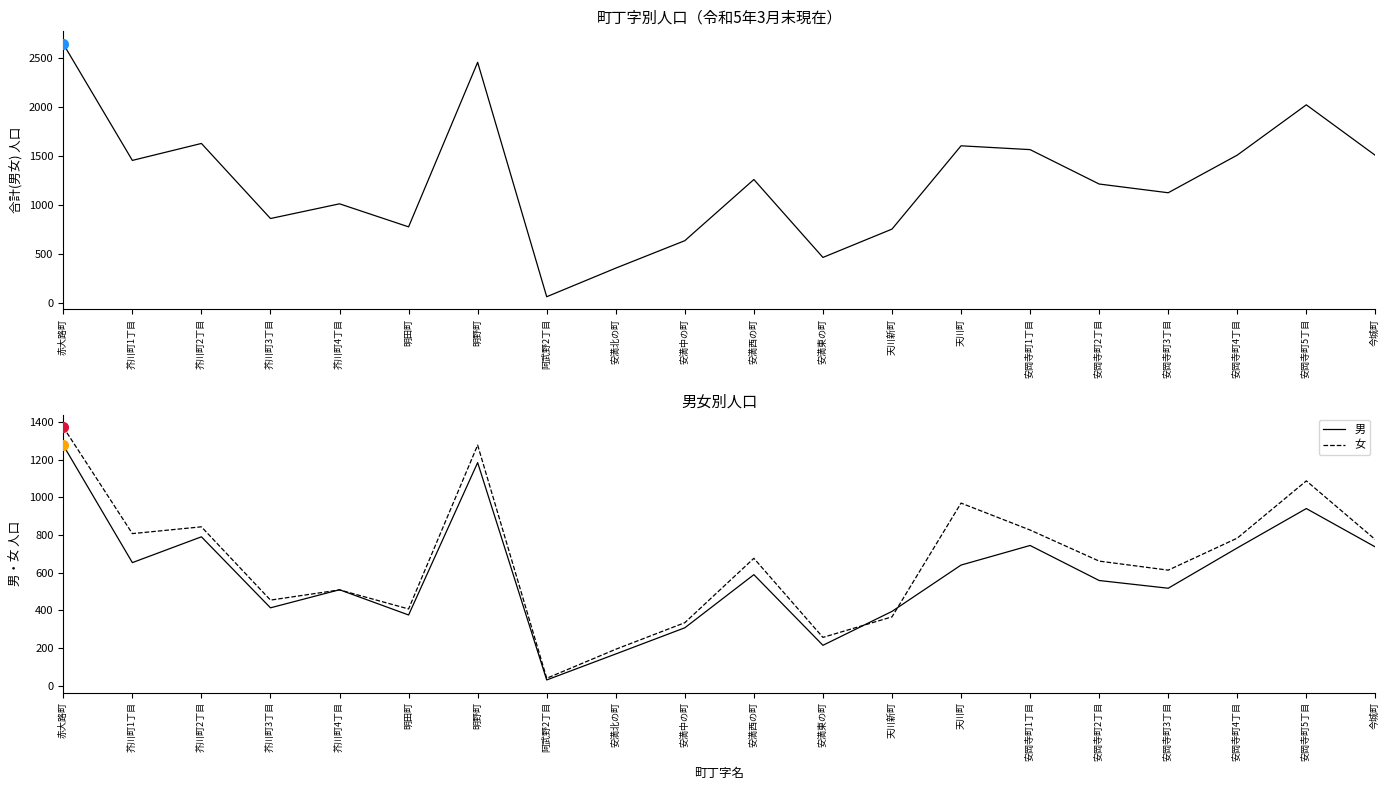

What is the difference between the 合計(男女) values at 阿武野2丁目 and 芥川町4丁目?

948